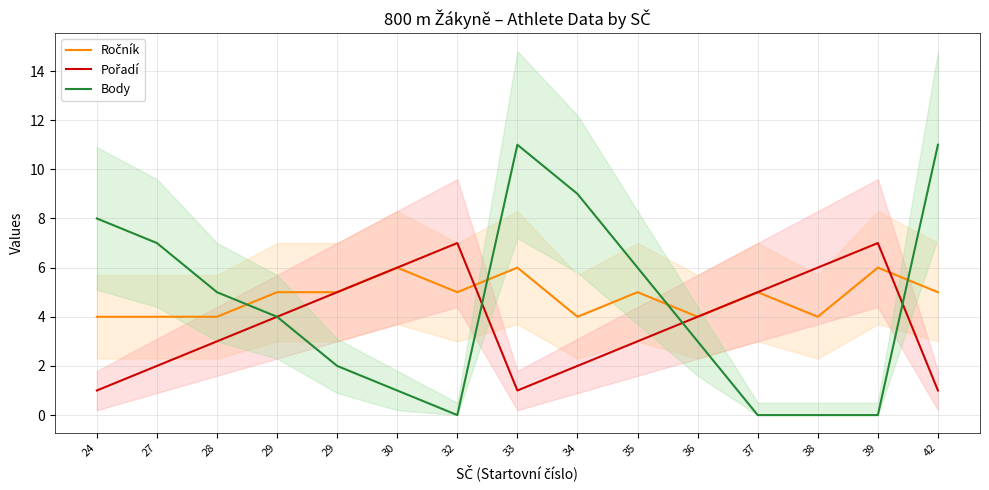

Rank the categories by Body value from lowest to highest.

32, 37, 38, 39, 30, 29, 36, 29, 28, 35, 27, 24, 34, 33, 42